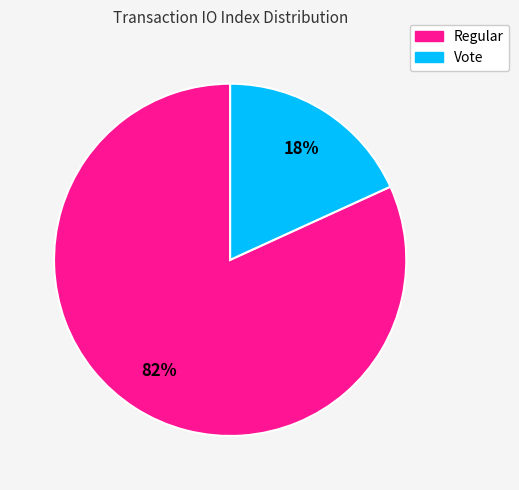

To the nearest percent, what is the difference between the largest and smallest slice percentages?

64%